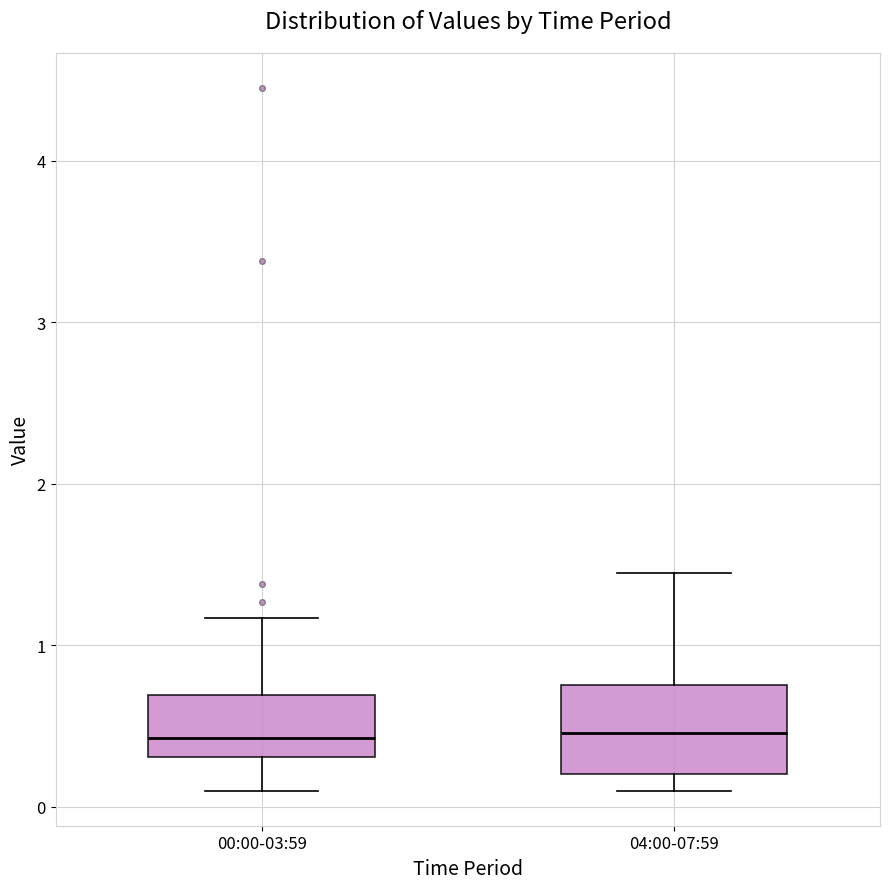

Where is the lower edge of the box for 00:00-03:59 on the y-axis? The values are not printed on the chart, so give them approximately, as read against the axis.

0.3